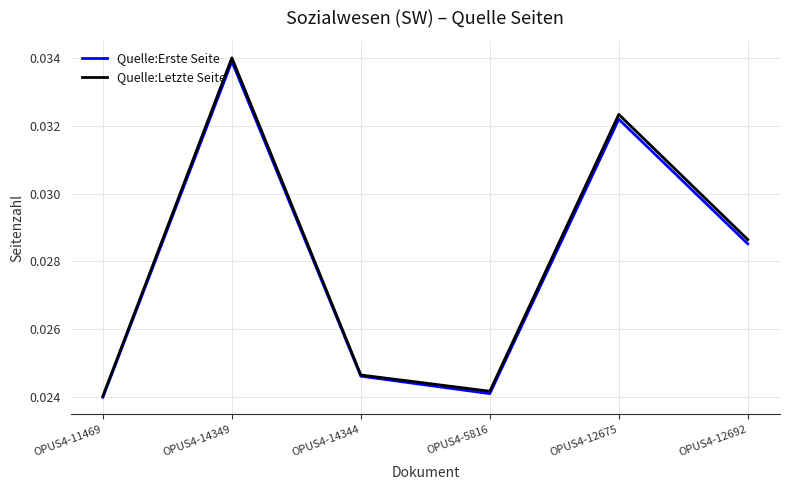

What position from the left is OPUS4-5816?

4